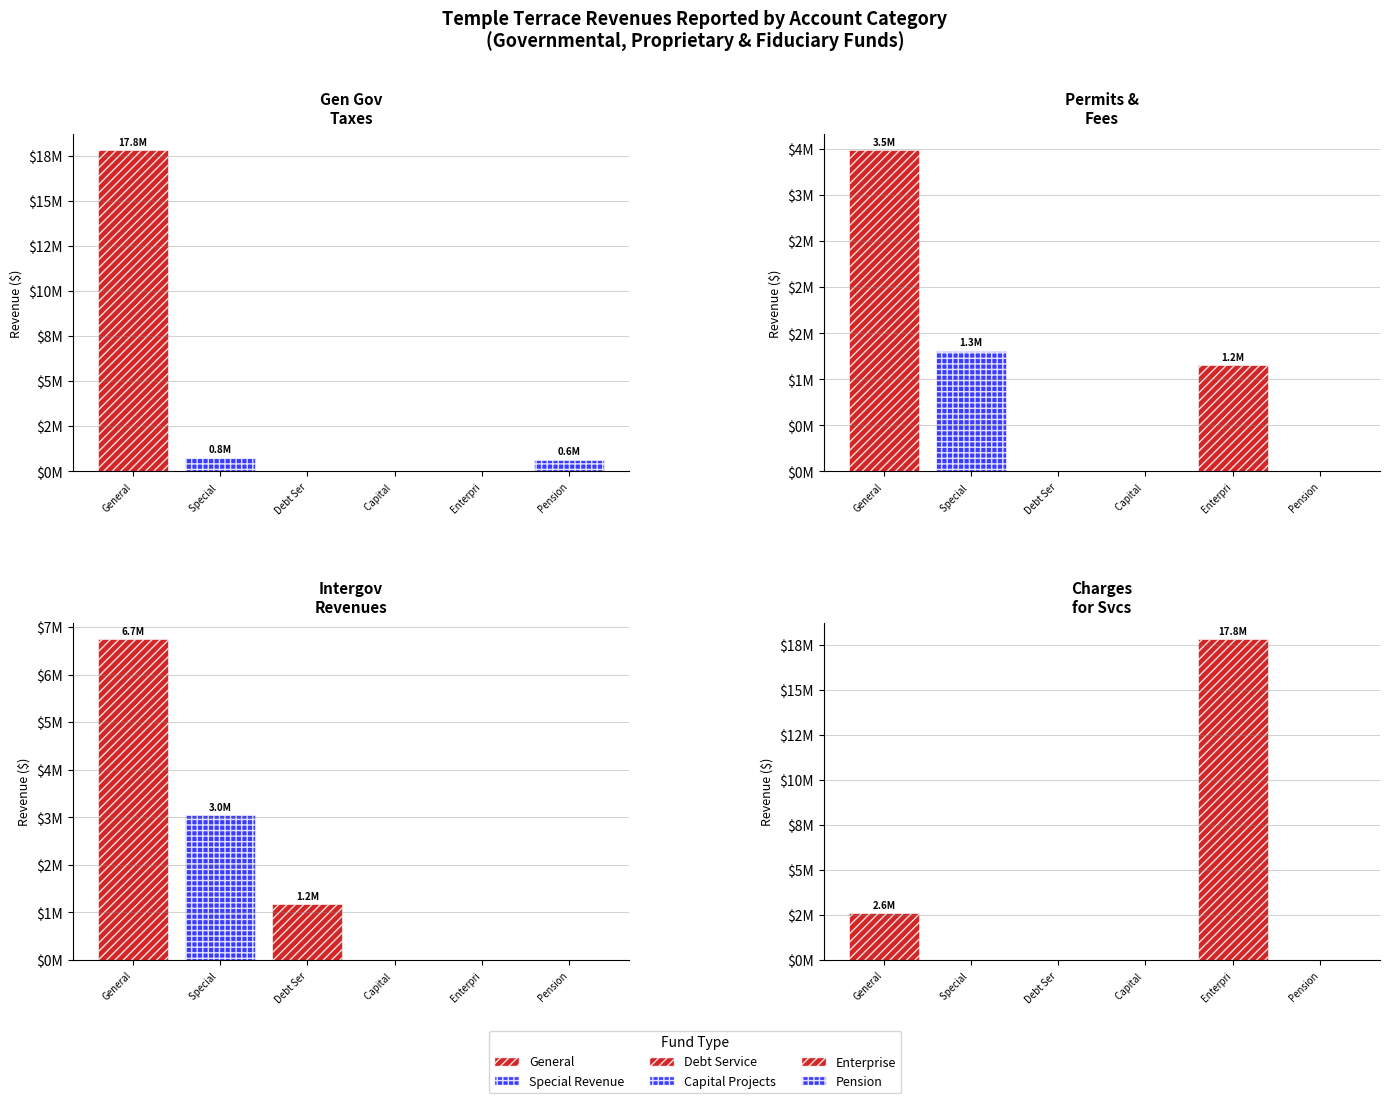

What is the sum of the General values at Permits Fees & Assessments and General Government Taxes?

21274648